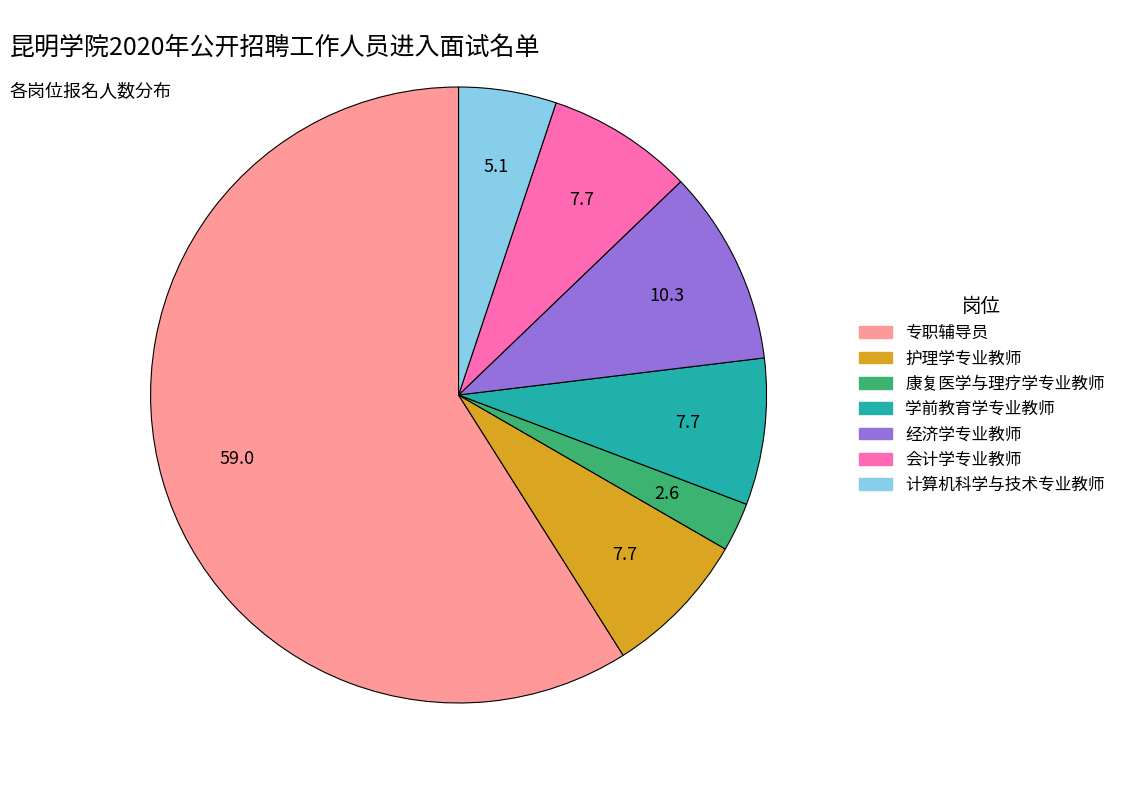

How many slices are in this pie chart?

7